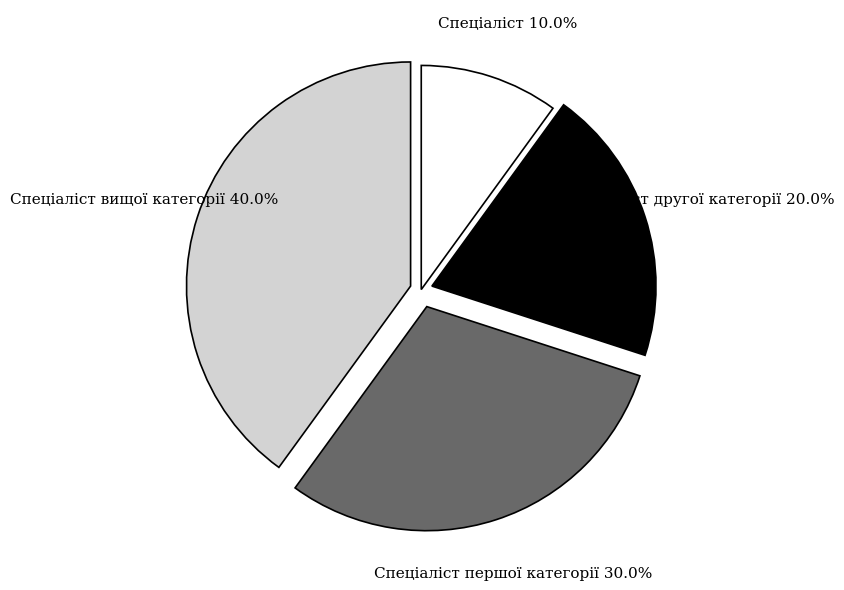

Which has a higher value, Спеціаліст вищої категорії or Спеціаліст?

Спеціаліст вищої категорії